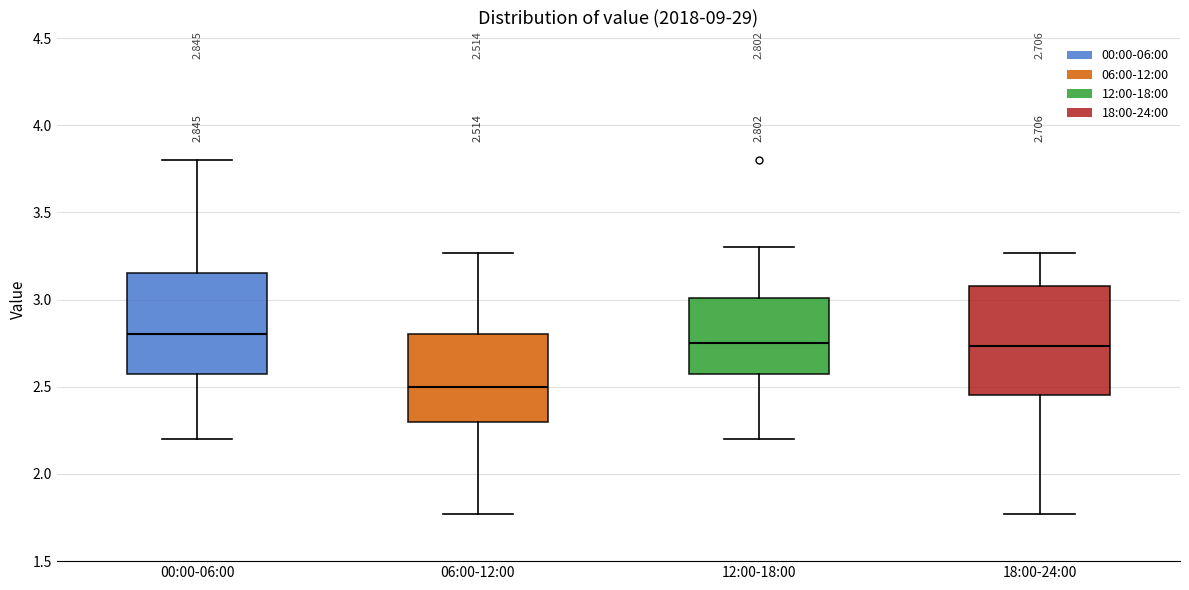

Which box's median line is the lowest?

06:00-12:00